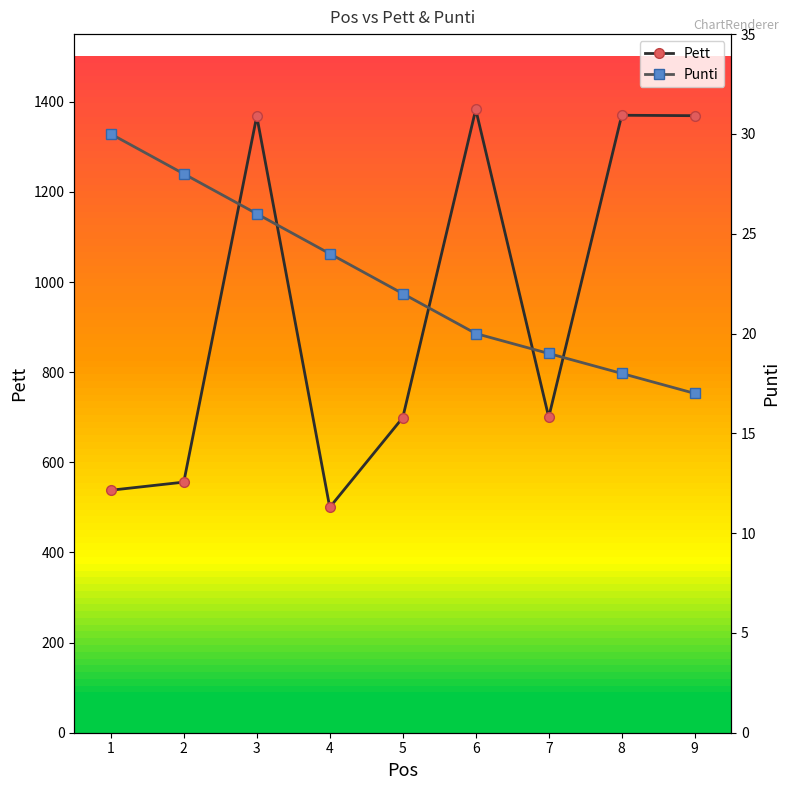

True or false: Pett has more than 1 points higher than both neighbors.

True